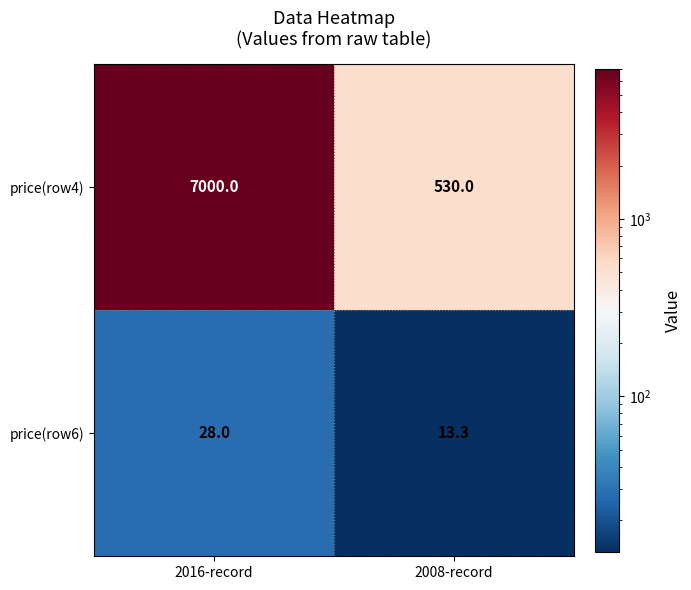

What is the sum of all price(row6) values?

41.3